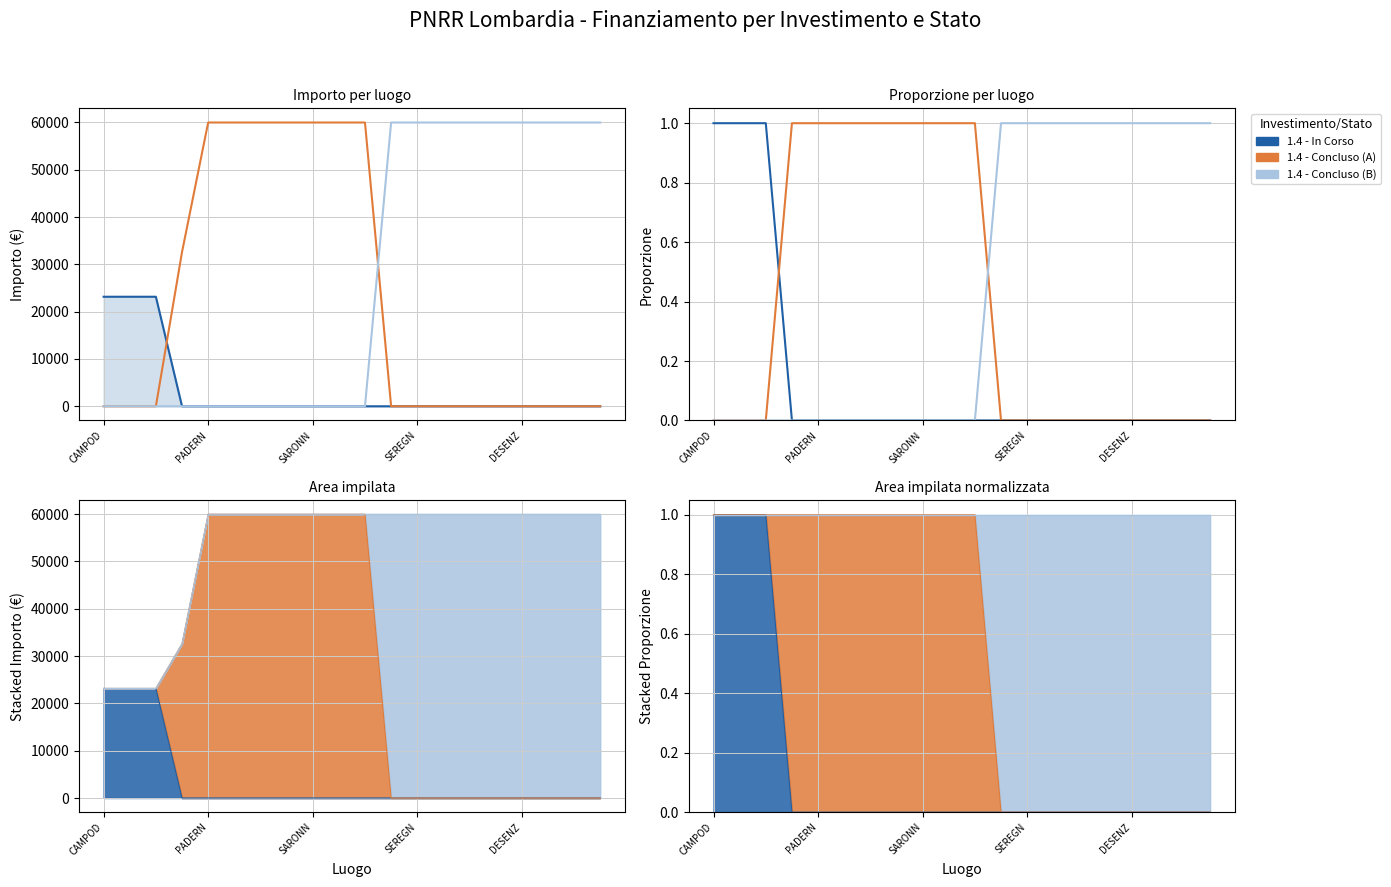

How many values in 1.4 - In Corso are above zero?

3